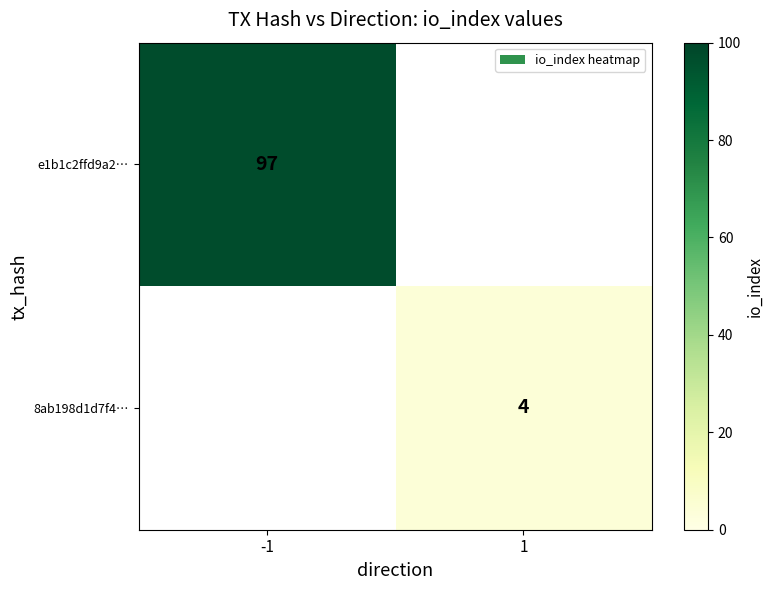

How many distinct data groups are displayed?

2